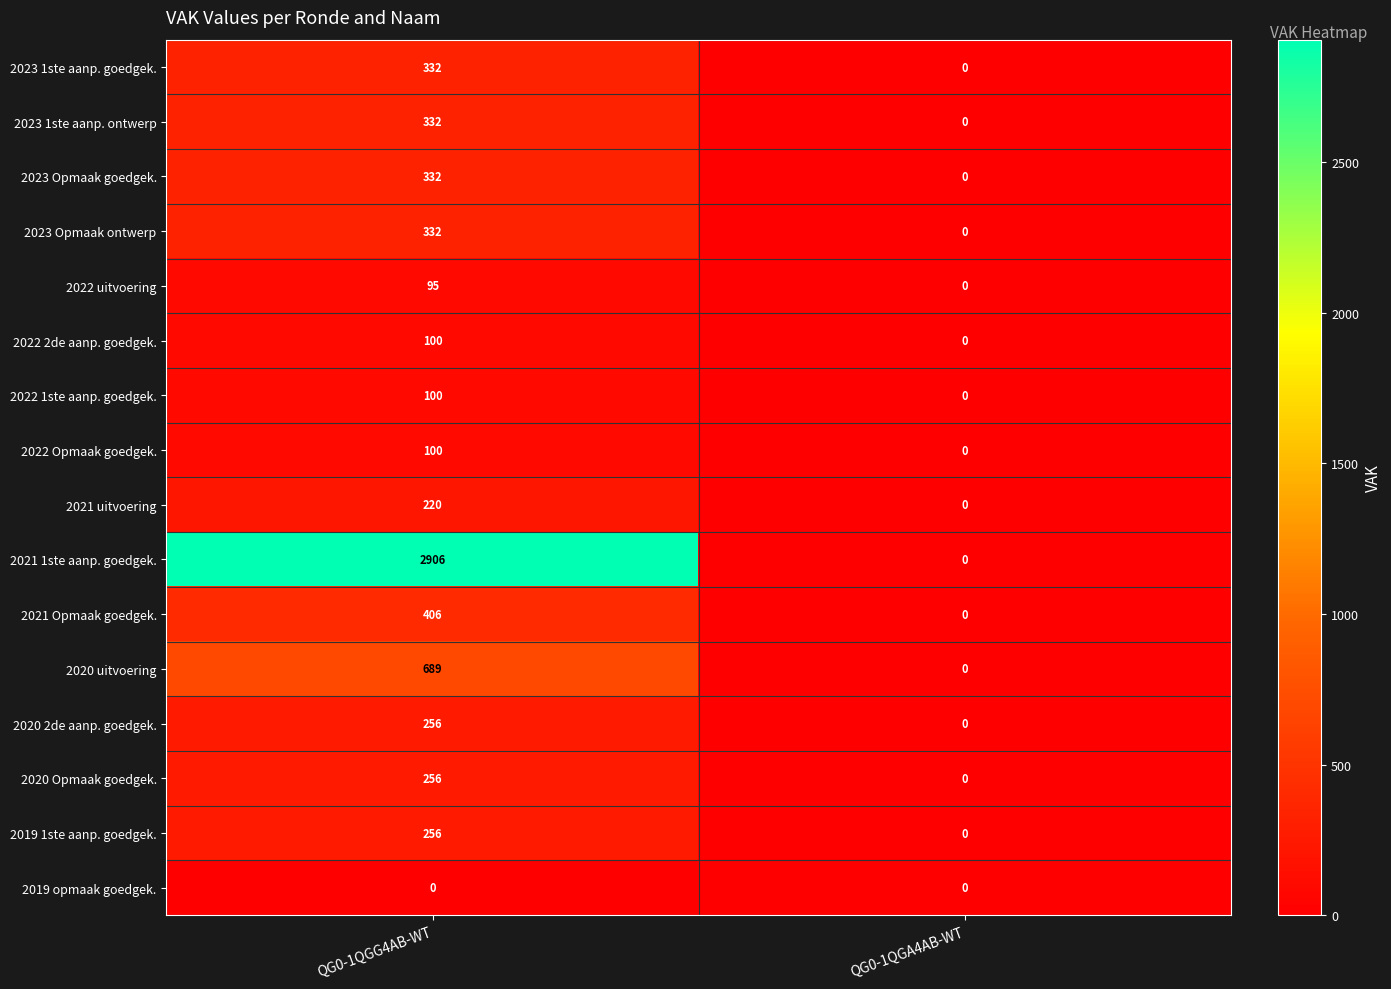

What is the difference between the maximum and minimum values in the 2019 1ste aanp. goedgek. series?

256